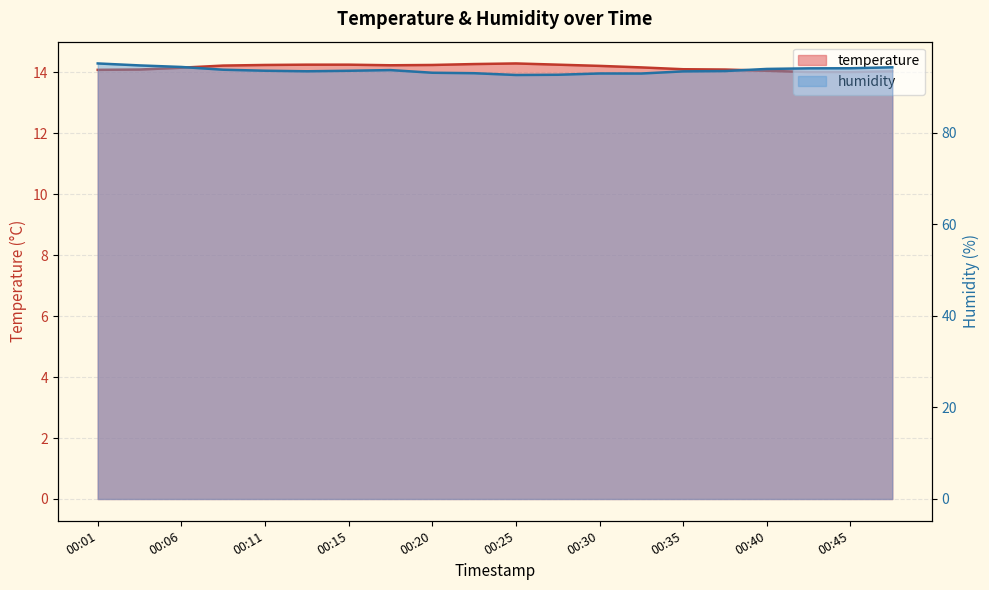

Is it true that humidity equals 92.9 at 00:30?

True